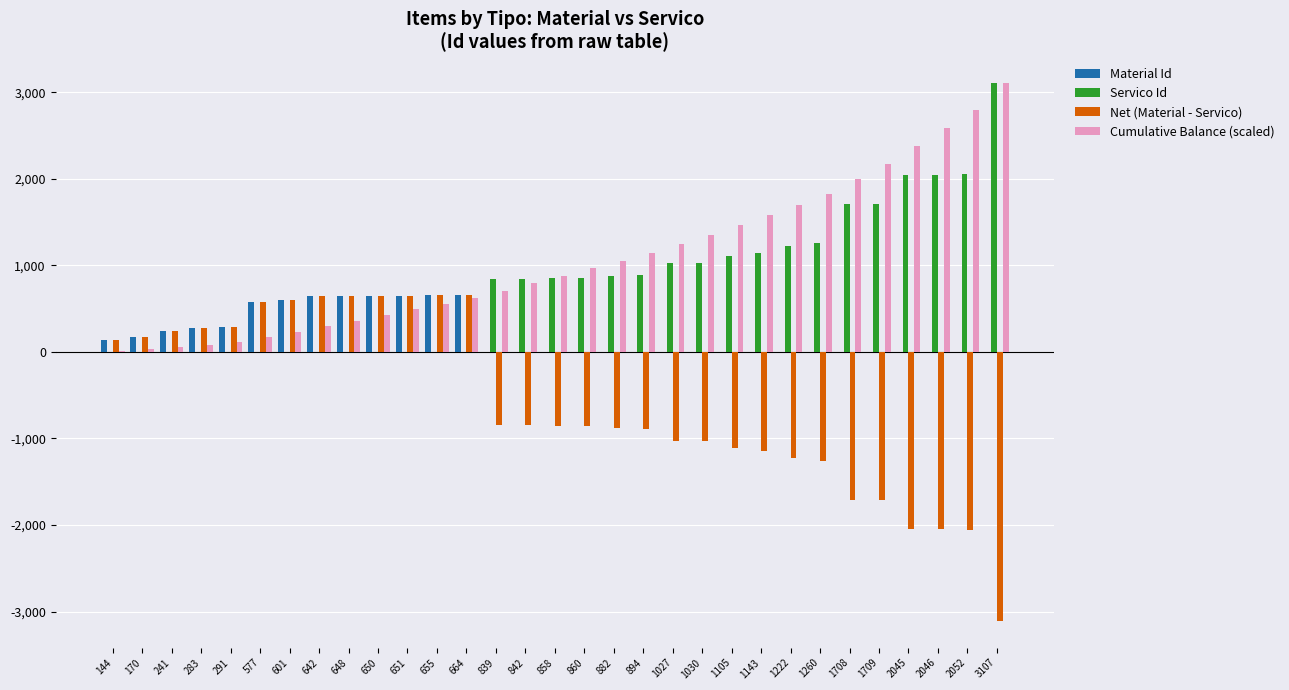

What is the sum of all Material Id values?

6217.0